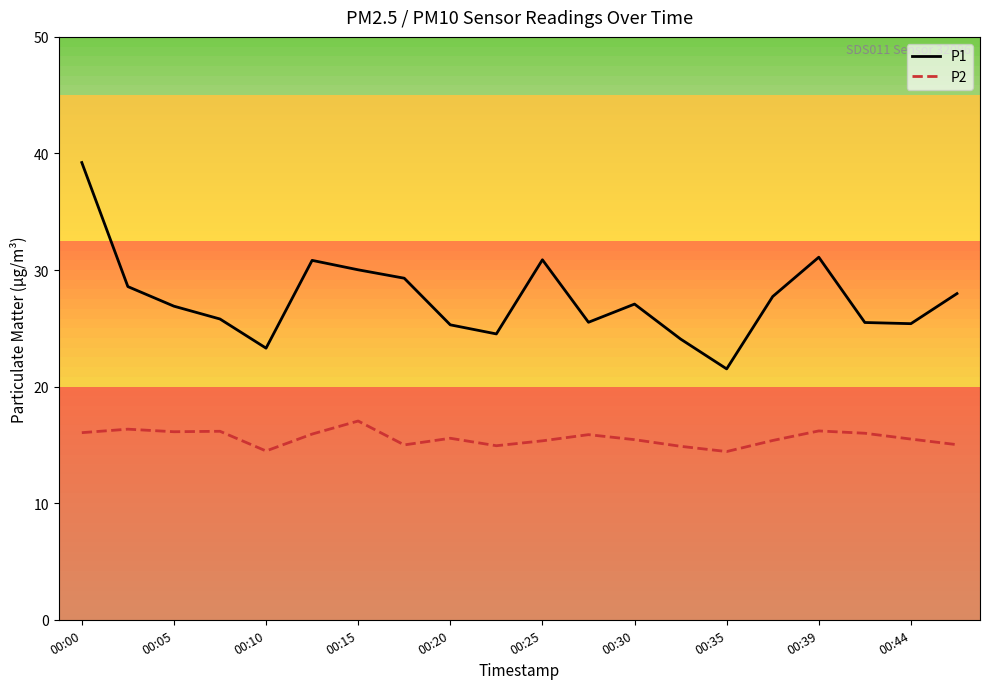

Which series has the largest range (max minus min)?

P1